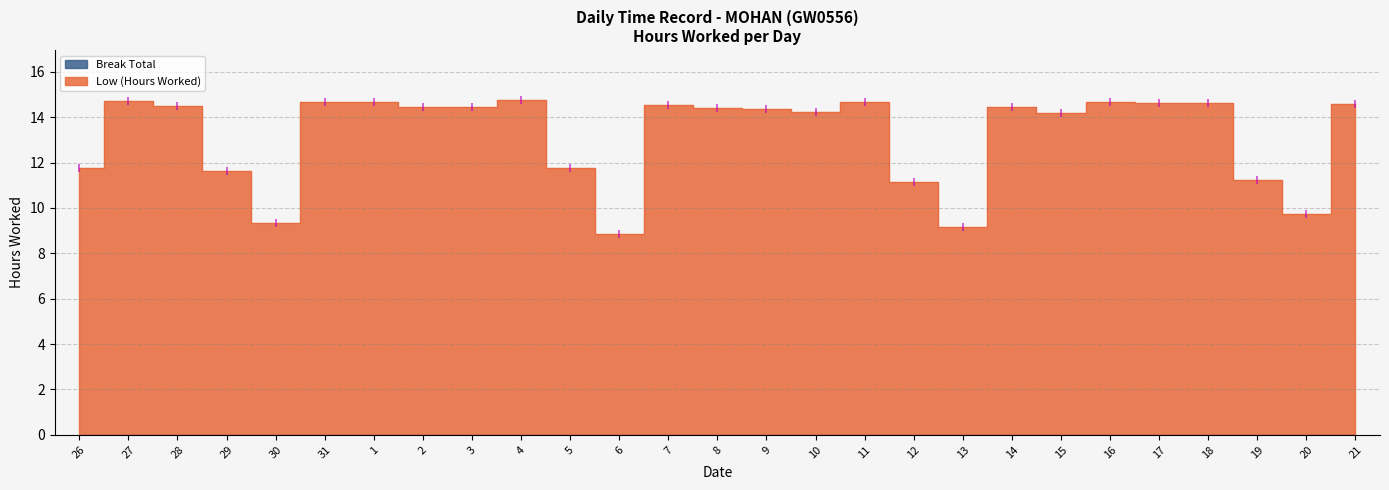

Which category has the highest value across all series?

4